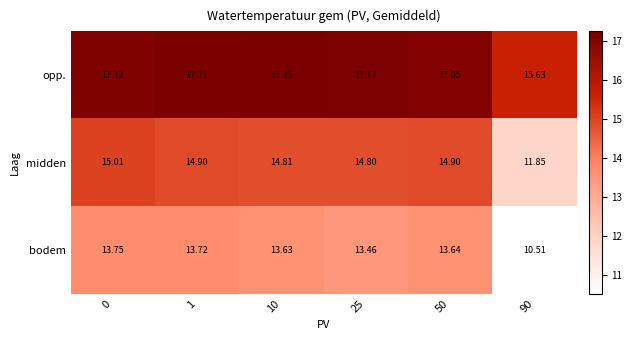

At 10, list the series in order from smallest to largest.

bodem, midden, opp.